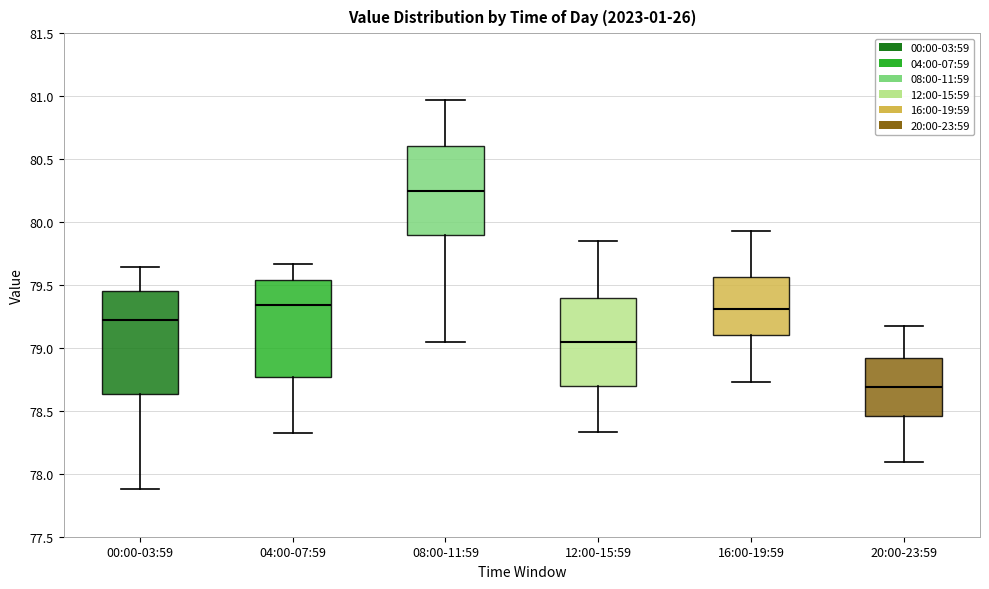

Reading left to right, transcribe this box plot: for each box, give where its median line is, the range the box spans, and where its two whiskers end, as read against the y-axis. The values are not printed on the chart, so give them approximately, as read against the axis.

00:00-03:59: median 79.25, box 78.65 to 79.45, whiskers 77.90 to 79.65
04:00-07:59: median 79.35, box 78.75 to 79.55, whiskers 78.30 to 79.65
08:00-11:59: median 80.25, box 79.90 to 80.60, whiskers 79.05 to 80.95
12:00-15:59: median 79.05, box 78.70 to 79.40, whiskers 78.35 to 79.85
16:00-19:59: median 79.30, box 79.10 to 79.55, whiskers 78.75 to 79.95
20:00-23:59: median 78.70, box 78.45 to 78.90, whiskers 78.10 to 79.15